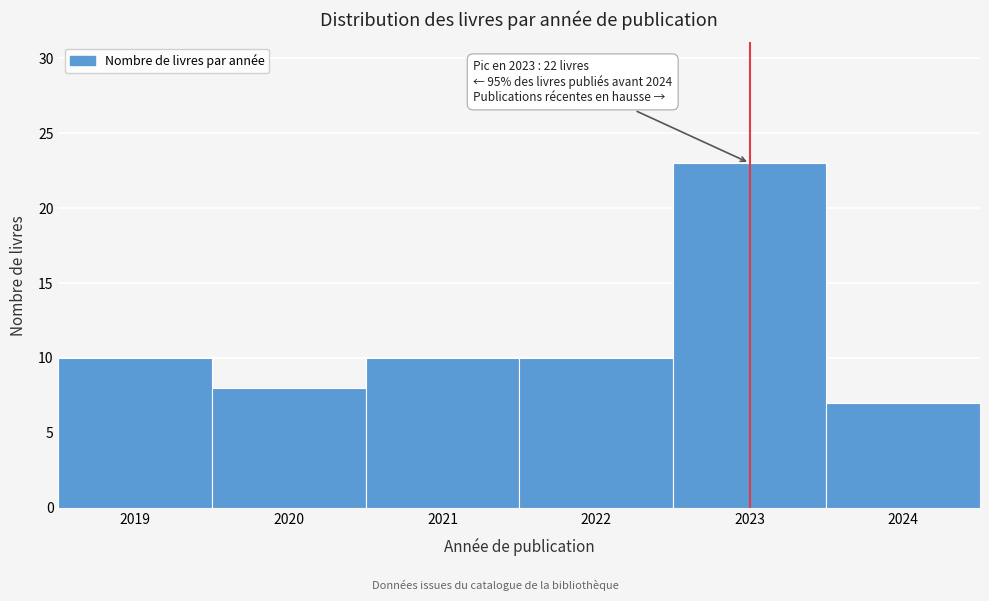

Which range on the x-axis has the tallest bar?

2022.5 to 2023.5